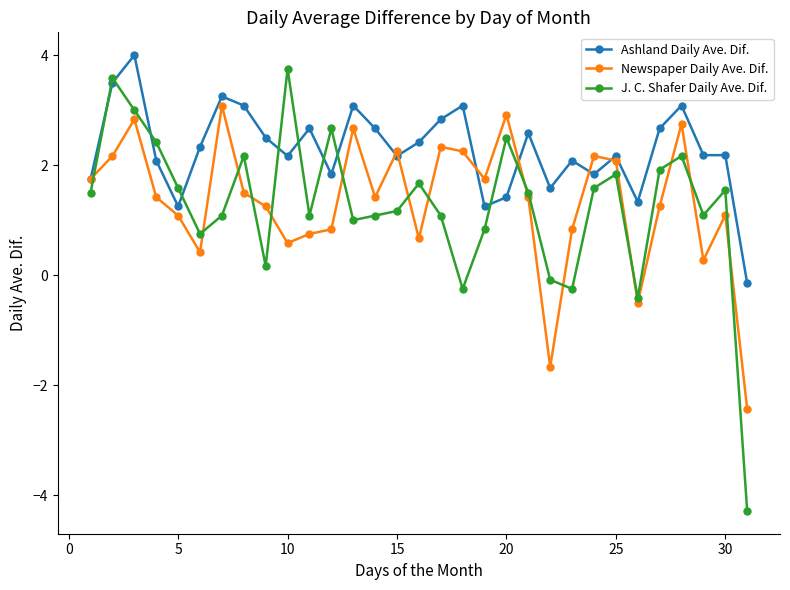

In Newspaper Daily Ave. Dif., how many points are lower than both neighbors (excluding endpoints)?

8